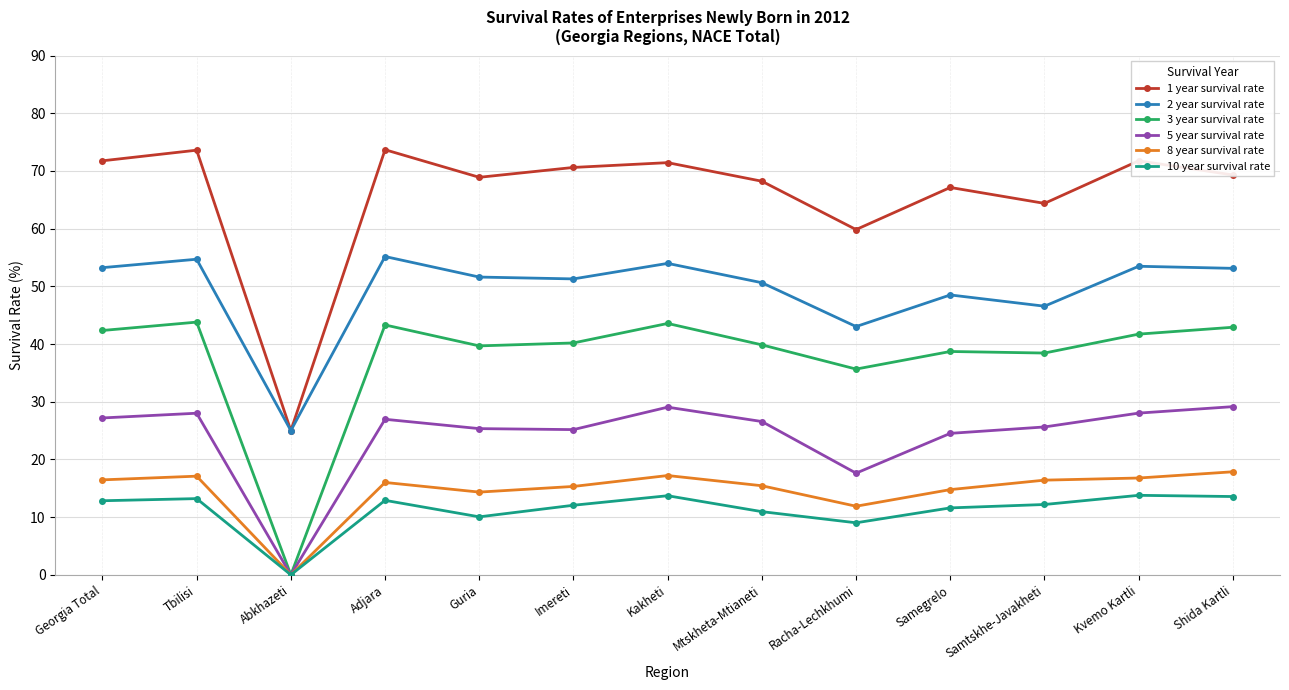

What is the greatest value displayed?

73.7